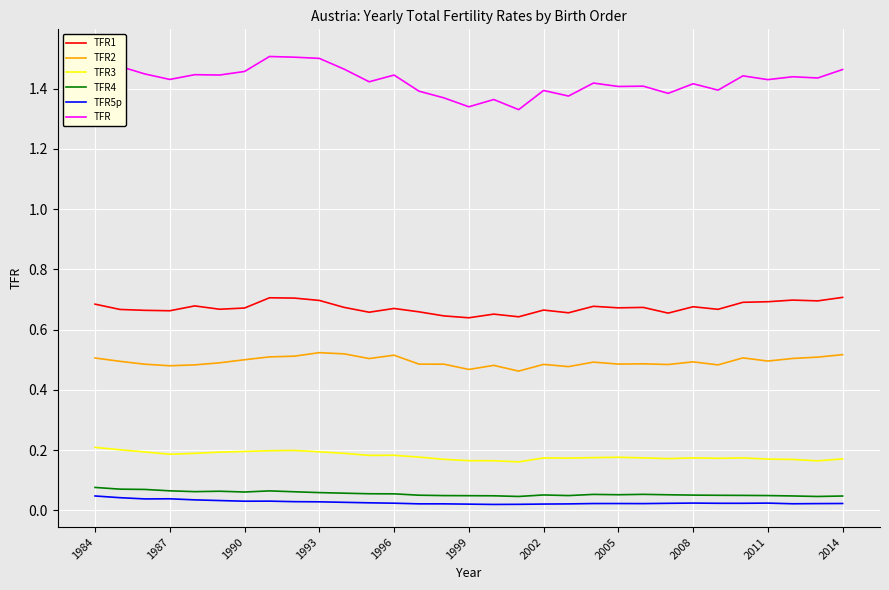

What is the difference between the second highest and second lowest values in the TFR1 series?

0.1